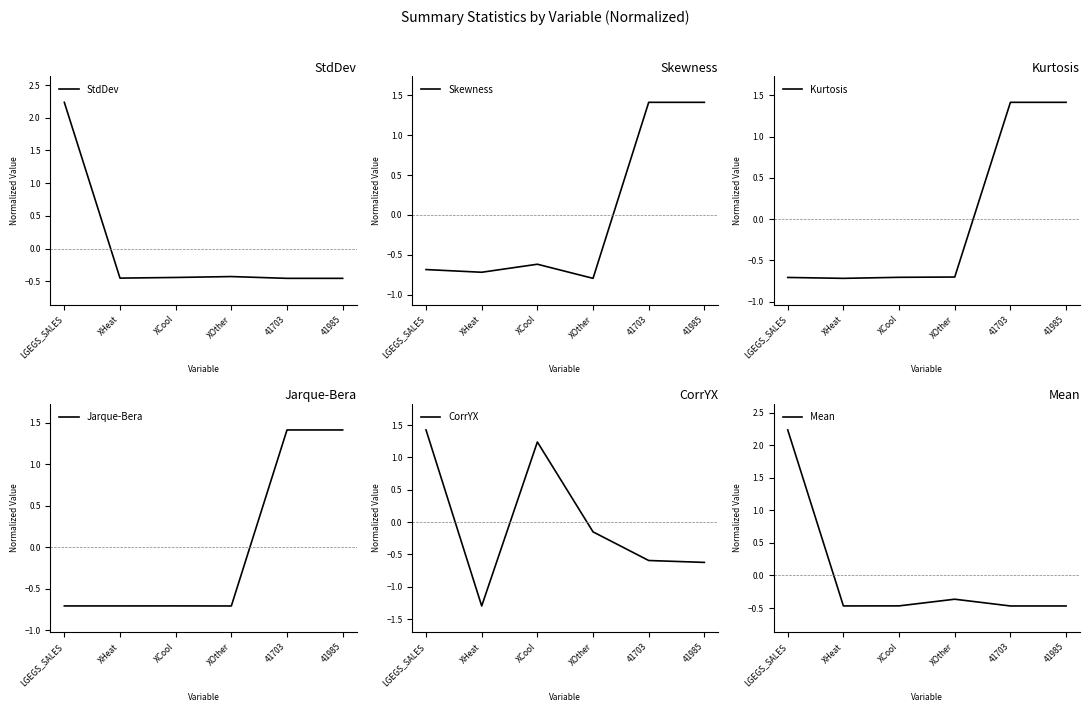

Reading right to left, transcribe all the data shown in this chart.

StdDev: 41985=-0.5	41703=-0.5	XOther=-0.4	XCool=-0.4	XHeat=-0.5	LGEGS_SALES=2.2
Skewness: 41985=1.4	41703=1.4	XOther=-0.8	XCool=-0.6	XHeat=-0.7	LGEGS_SALES=-0.7
Kurtosis: 41985=1.4	41703=1.4	XOther=-0.7	XCool=-0.7	XHeat=-0.7	LGEGS_SALES=-0.7
Jarque-Bera: 41985=1.4	41703=1.4	XOther=-0.7	XCool=-0.7	XHeat=-0.7	LGEGS_SALES=-0.7
CorrYX: 41985=-0.6	41703=-0.6	XOther=-0.2	XCool=1.2	XHeat=-1.3	LGEGS_SALES=1.4
Mean: 41985=-0.5	41703=-0.5	XOther=-0.4	XCool=-0.5	XHeat=-0.5	LGEGS_SALES=2.2